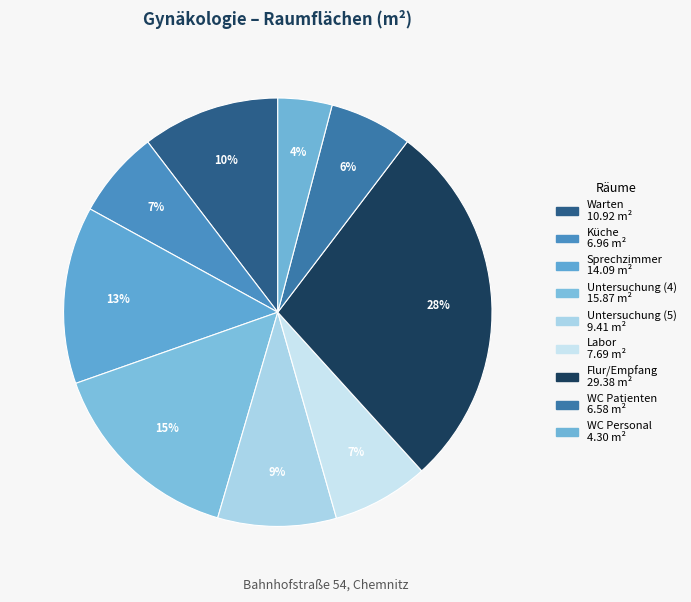

The Küche slice represents 7% of the pie. True or false?

True